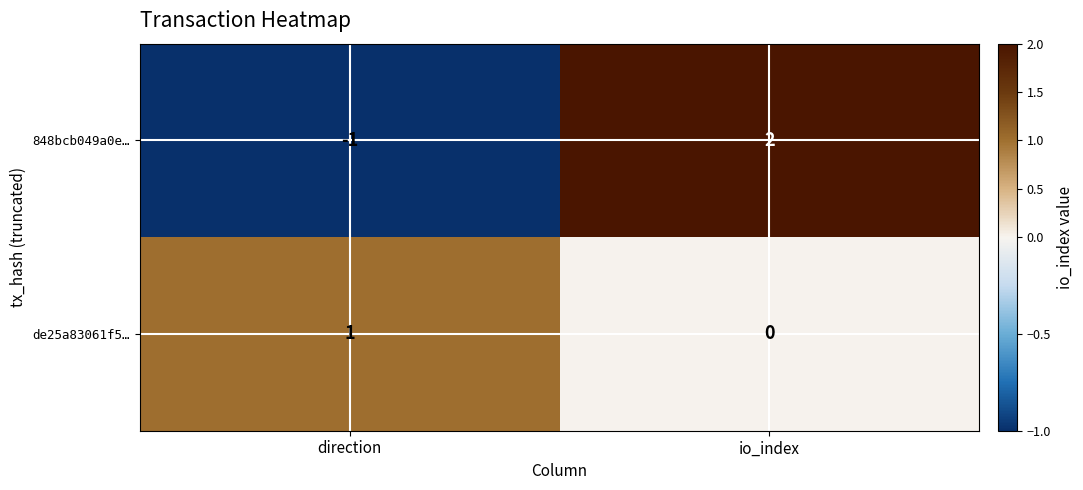

Is it true that de25a83061f5… equals 0 at io_index?

True